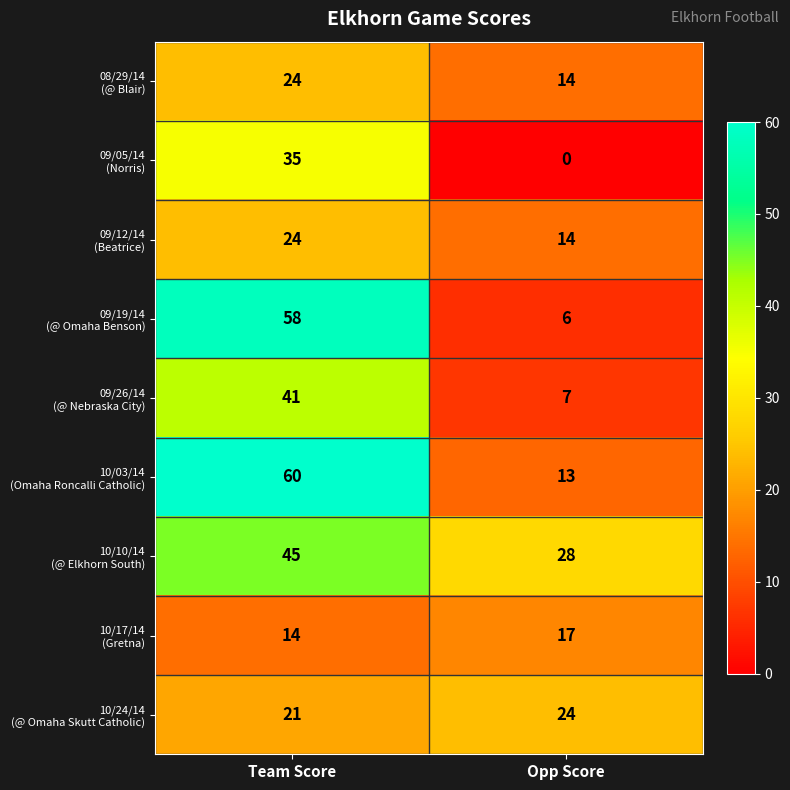

What is the spread (max minus min) of values at Team Score?

46